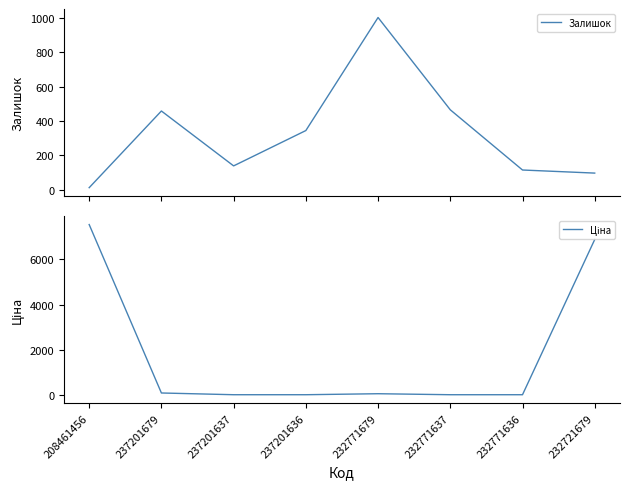

How many values in the Ціна series exceed 59?

4